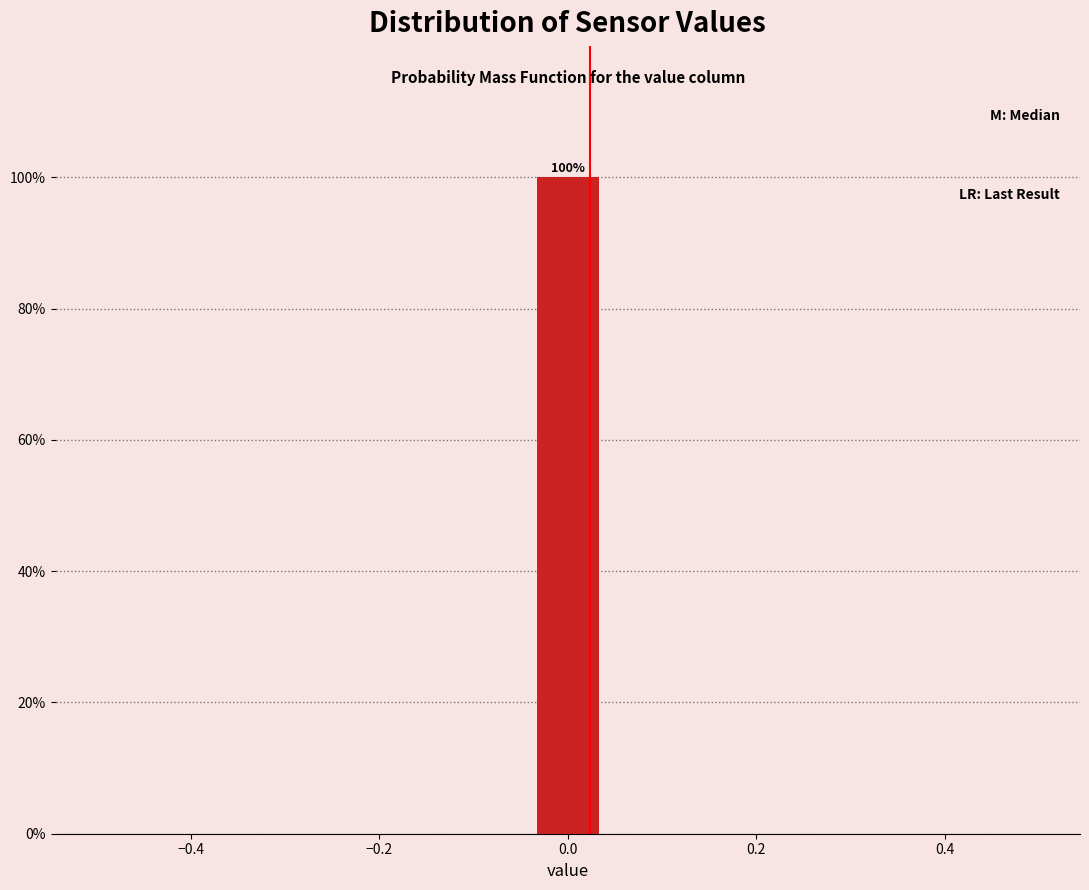

Around what value on the x-axis is the tallest bar? Give the approximate position of its centre, as read against the axis.

0.00